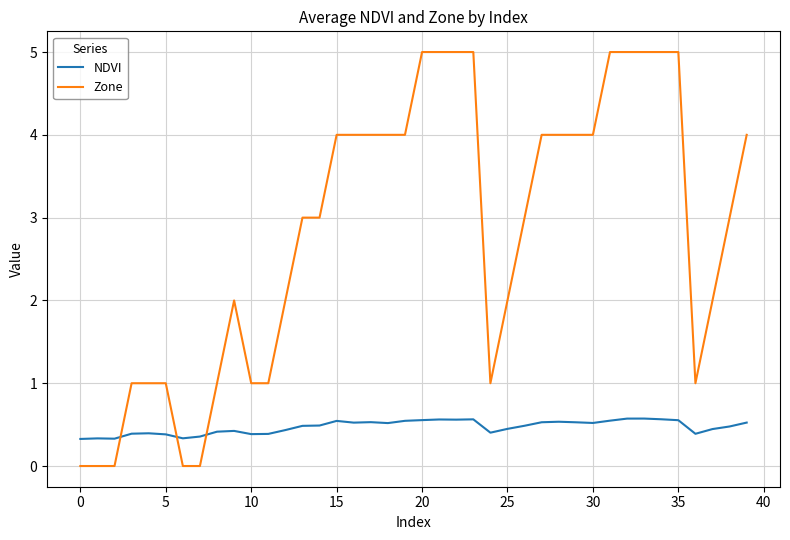

Which series has the largest total across all categories?

Zone